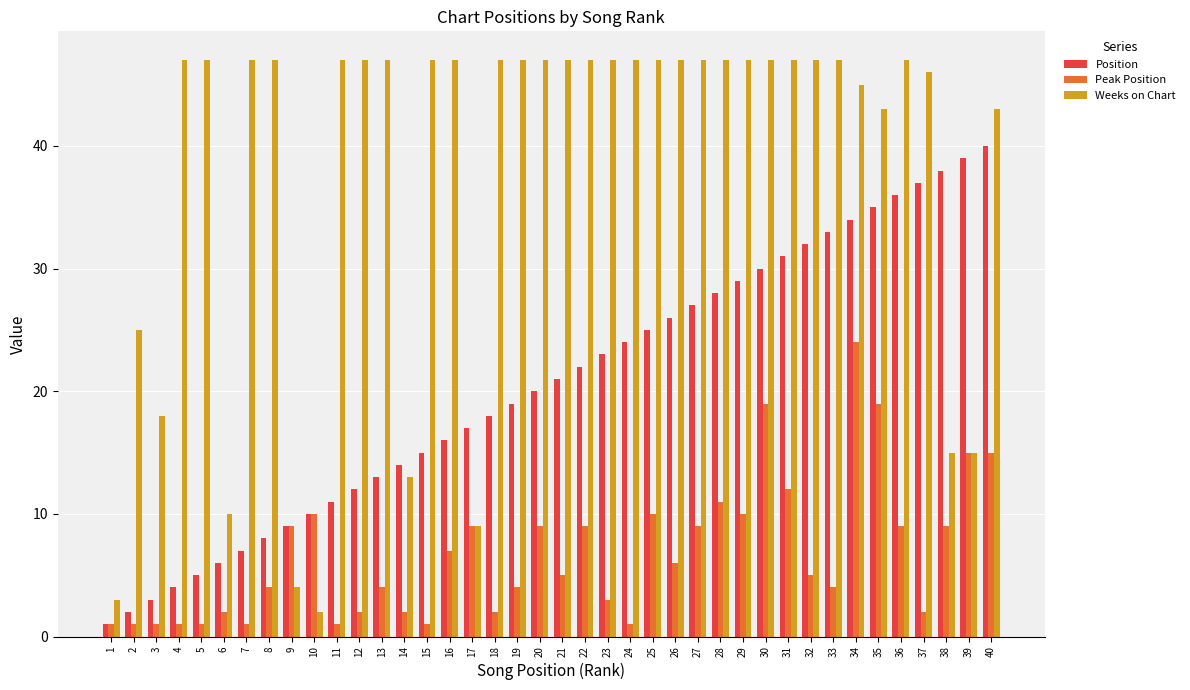

What are all the series names shown in the legend?

Position, Peak Position, Weeks on Chart